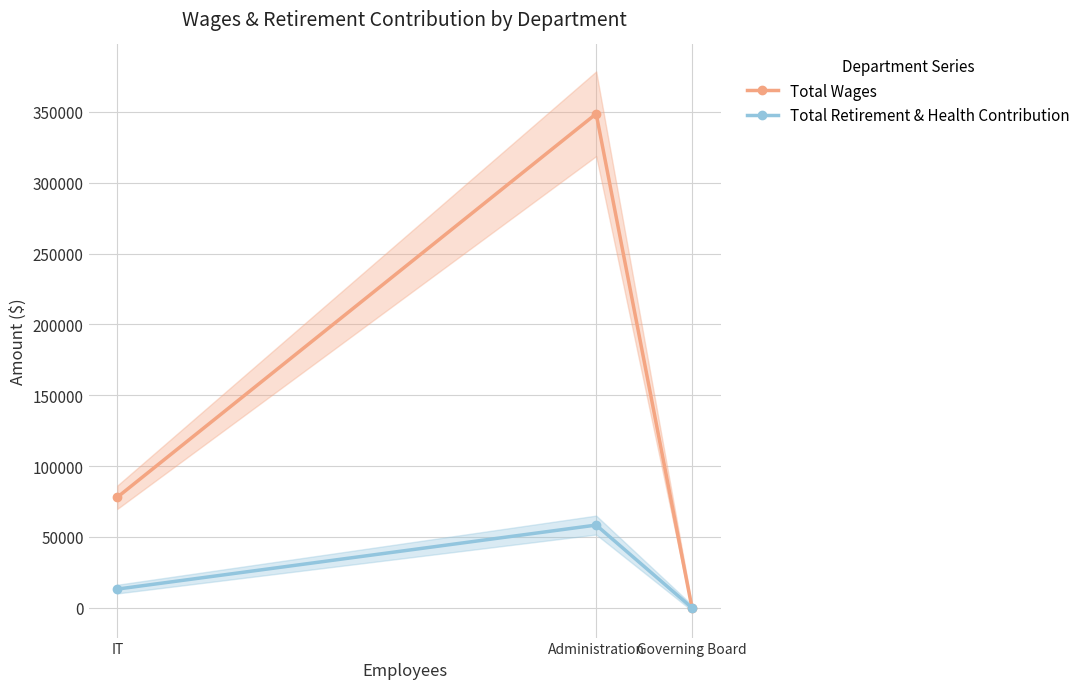

How many data points does each series have?

3